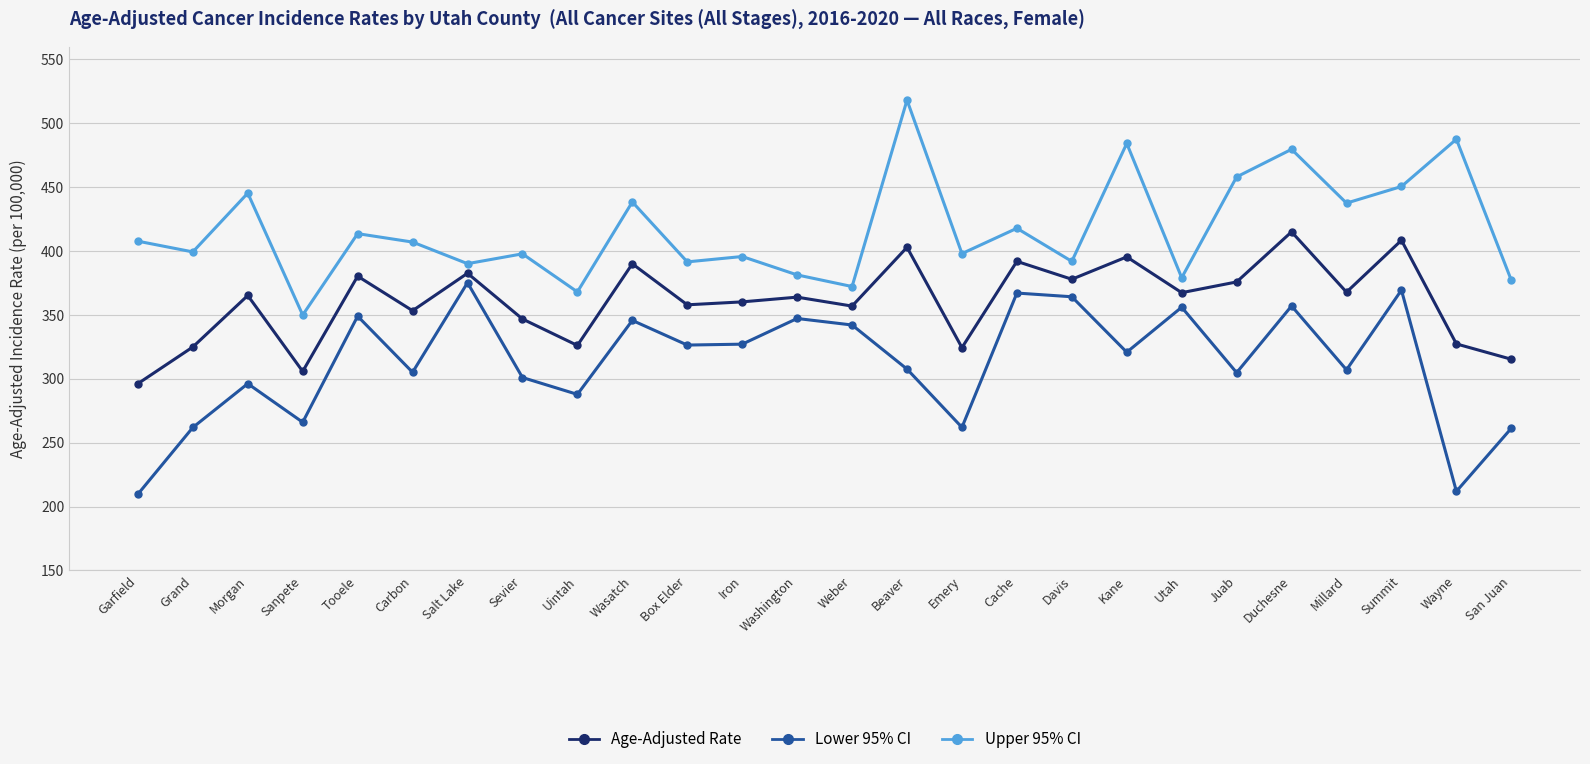

What is the difference between the maximum and minimum values in the Upper 95% CI series?

168.2